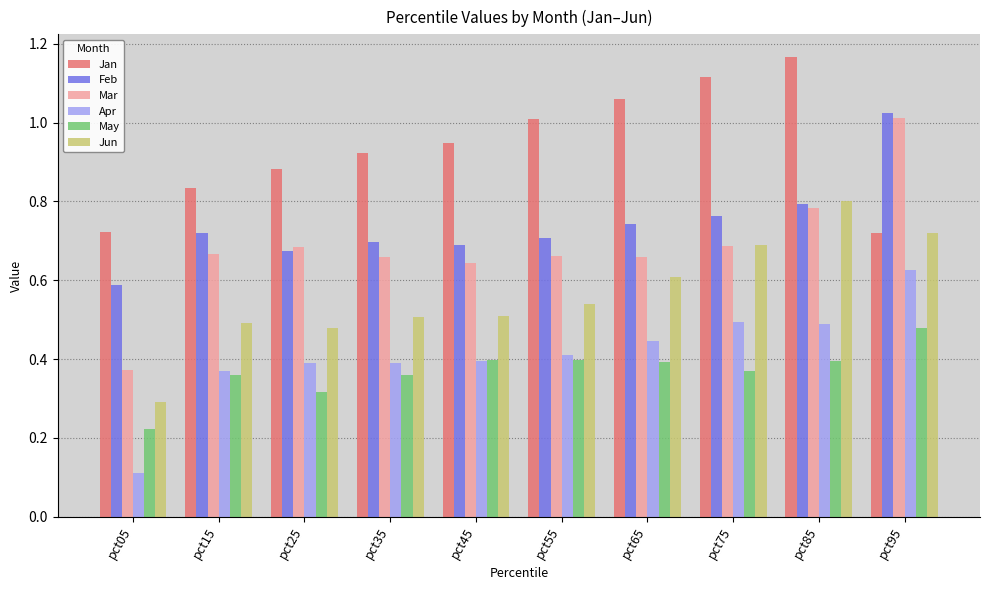

At which label does Apr reach its peak?

pct95